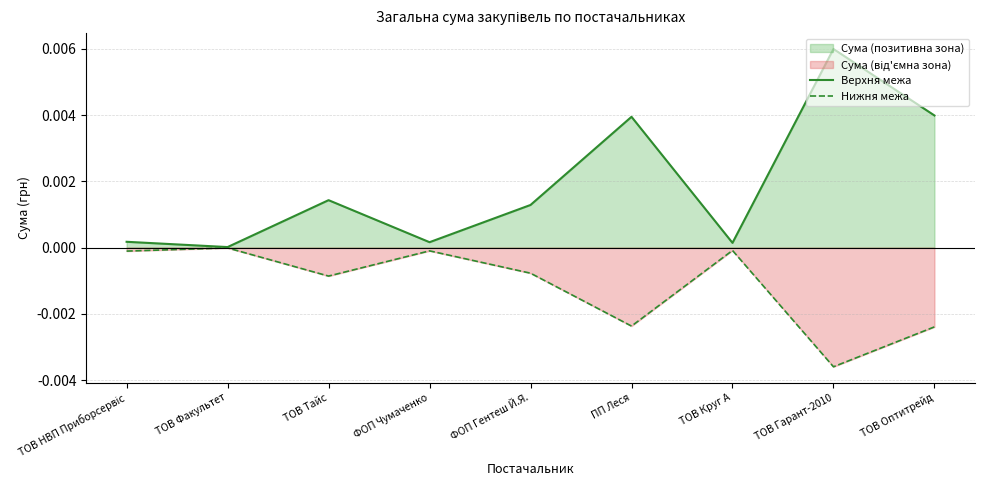

True or false: Верхня межа and Нижня межа cross at least once.

False